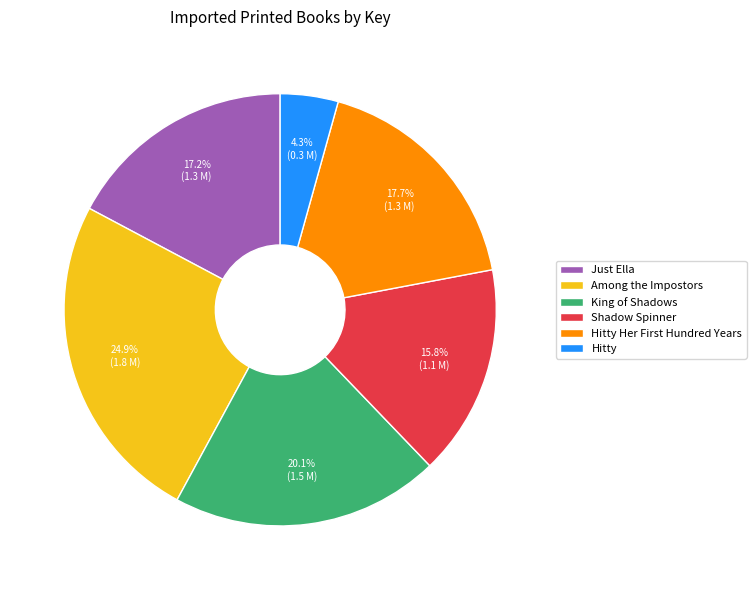

Which has a higher value, King of Shadows or Shadow Spinner?

King of Shadows